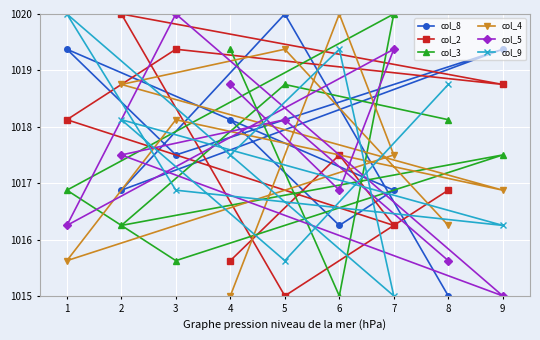

True or false: col_2 and col_4 cross at least once.

True